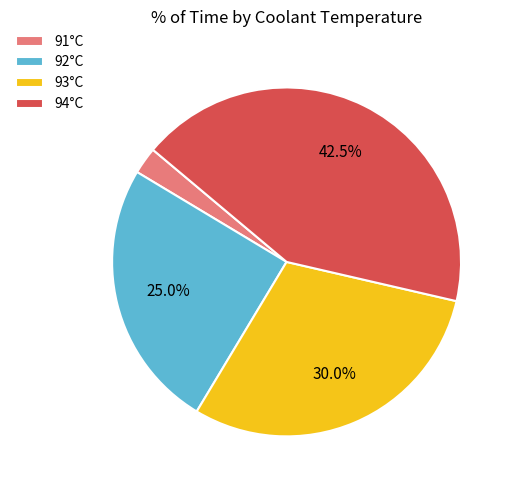

Is there any slice that represents more than half of the pie?

No